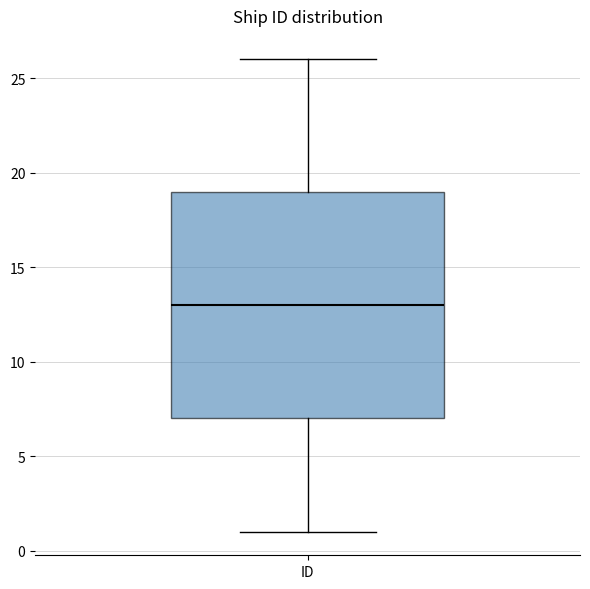

Where does the median line of the box for ID sit on the y-axis? The values are not printed on the chart, so give them approximately, as read against the axis.

13